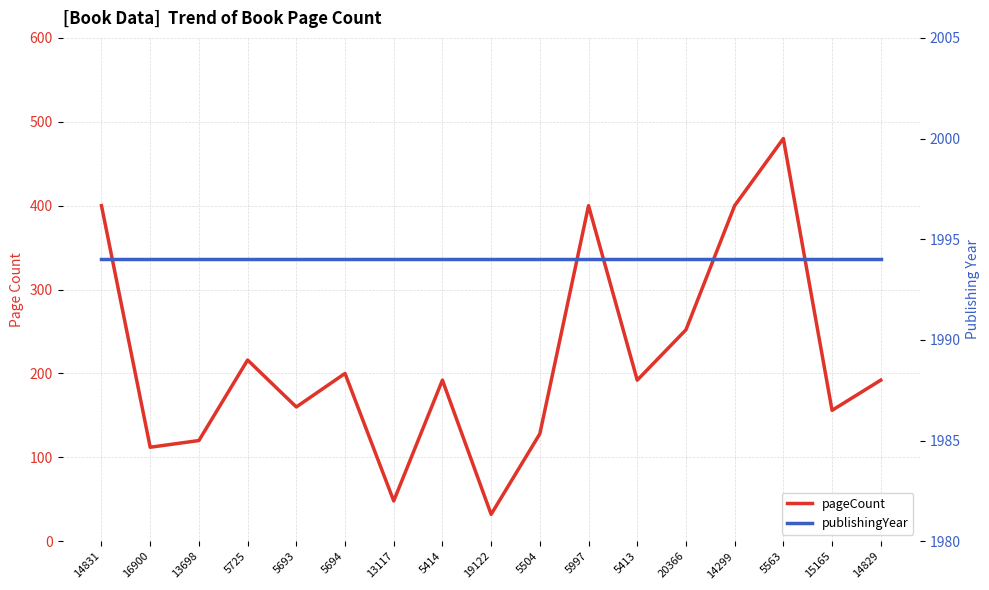

Reading right to left, what are all the values shown in this chart?

pageCount: 14829=192	15165=156	5563=480	14299=400	20366=252	5413=192	5997=400	5504=128	19122=32	5414=192	13117=48	5694=200	5693=160	5725=216	13698=120	16900=112	14831=400
publishingYear: 14829=1994	15165=1994	5563=1994	14299=1994	20366=1994	5413=1994	5997=1994	5504=1994	19122=1994	5414=1994	13117=1994	5694=1994	5693=1994	5725=1994	13698=1994	16900=1994	14831=1994